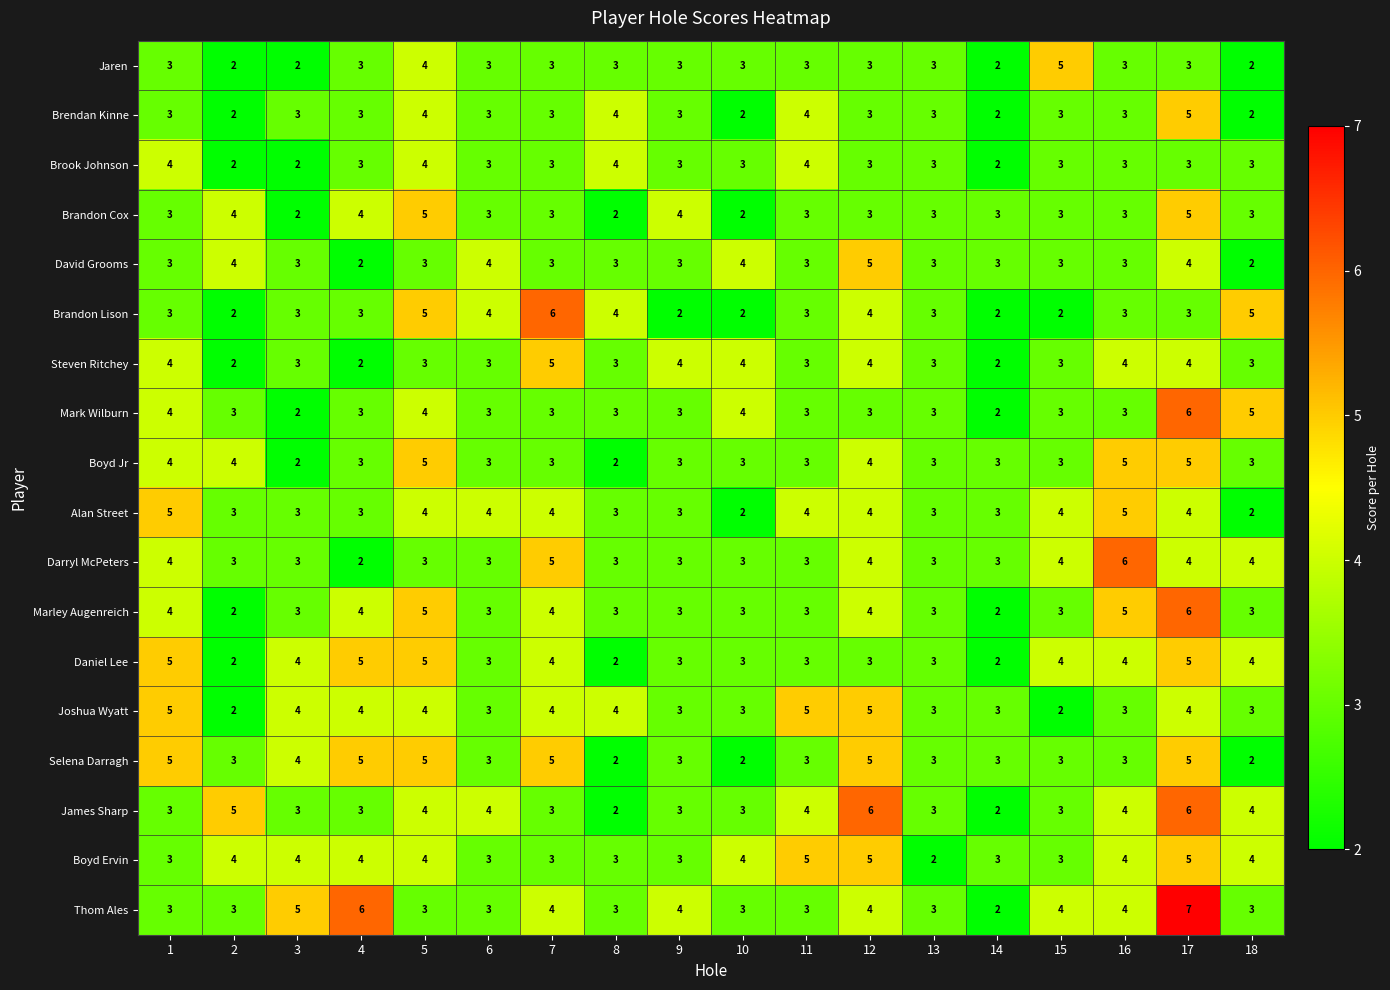

The value of Daniel Lee at 18 is 4. True or false?

True